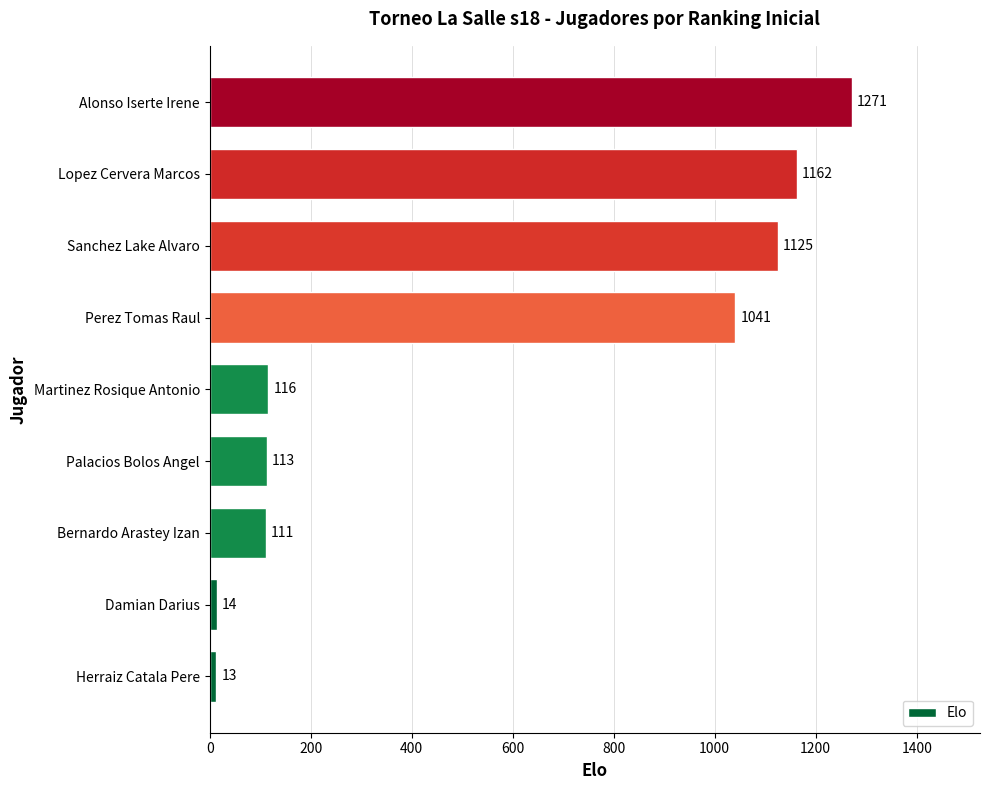

The chart shows a value of 1538 at Lopez Cervera Marcos. True or false?

False